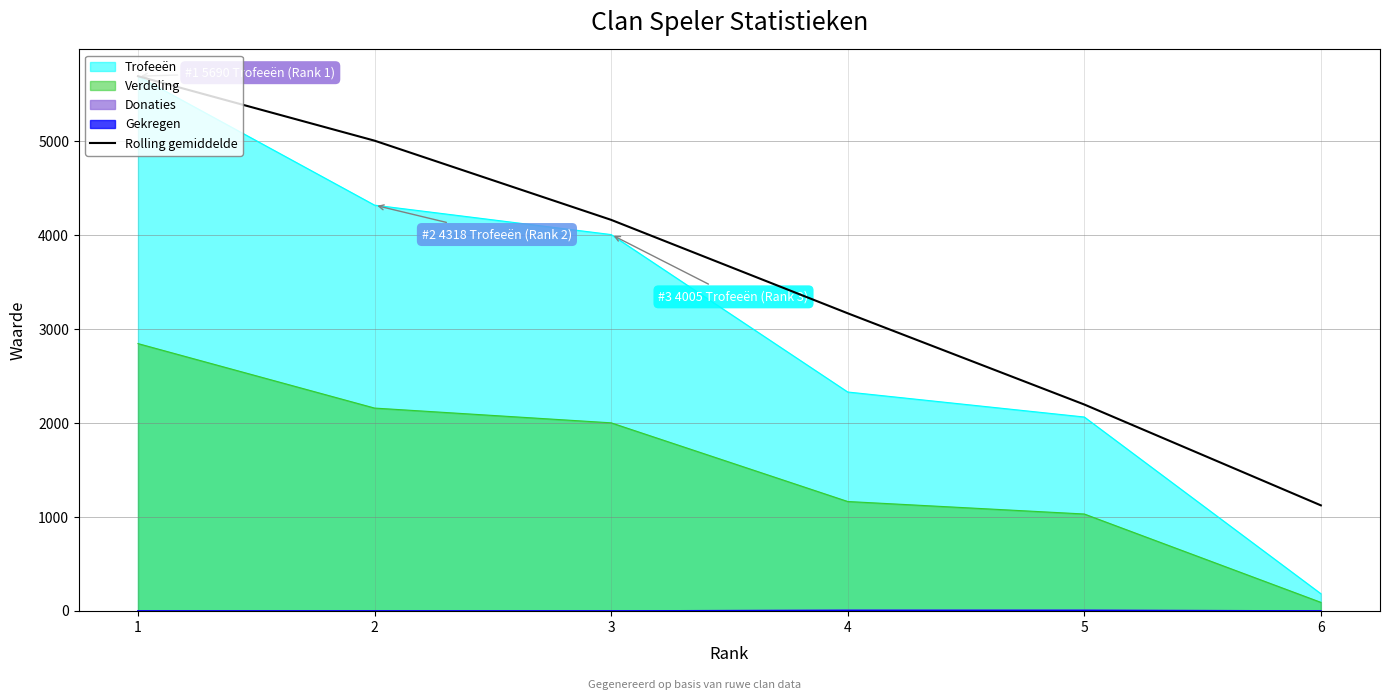

What is the difference between the maximum and minimum values?

4566.0